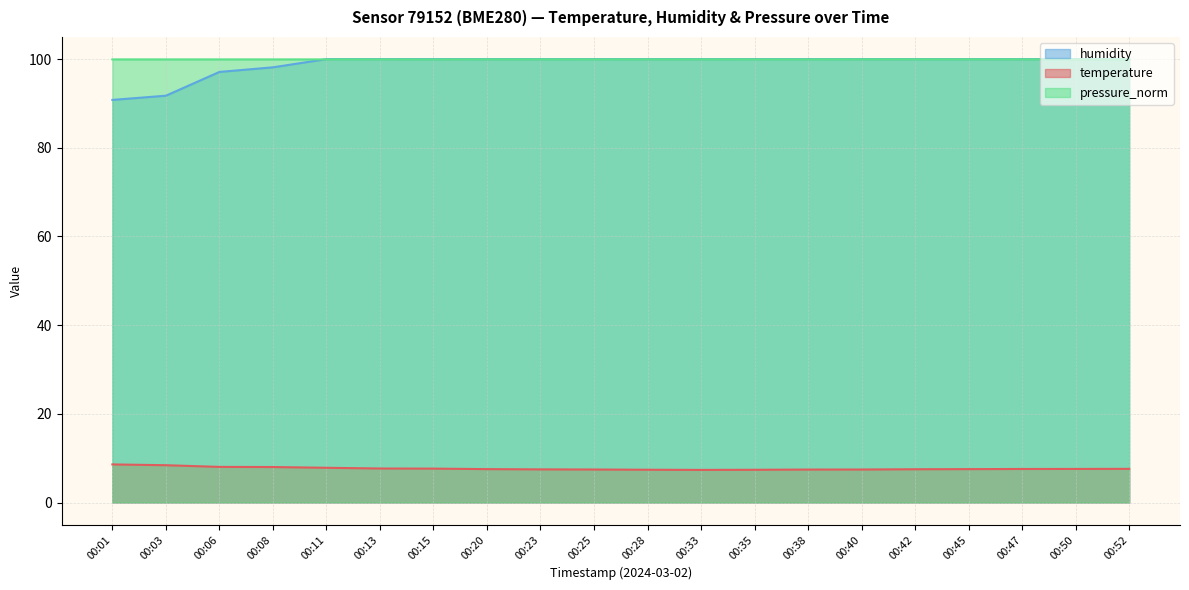

In temperature, how many points are lower than both neighbors (excluding endpoints)?

1